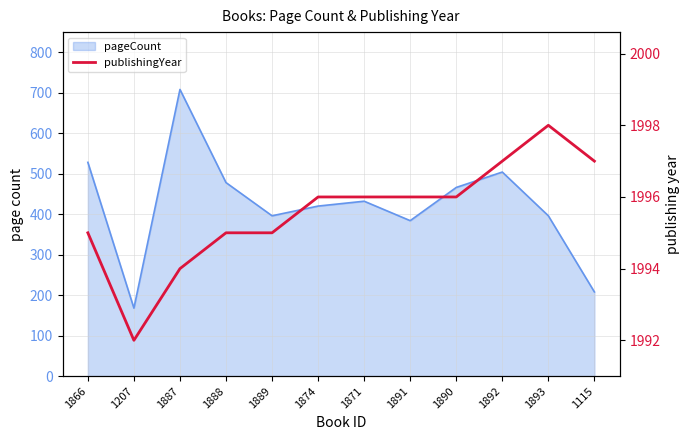

List the labels in order of value, largest first.

1893, 1892, 1115, 1874, 1871, 1891, 1890, 1866, 1888, 1889, 1887, 1207